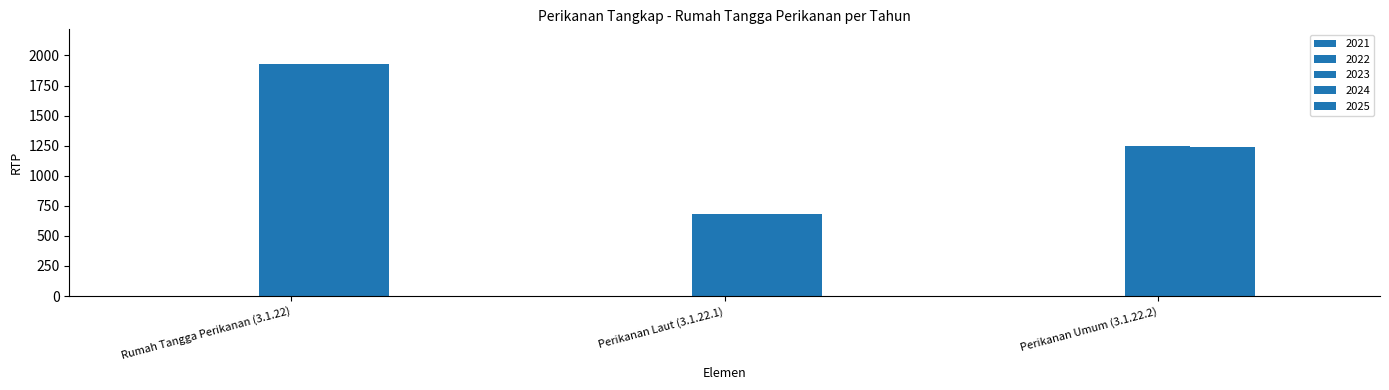

Count the number of categories in the chart.

3